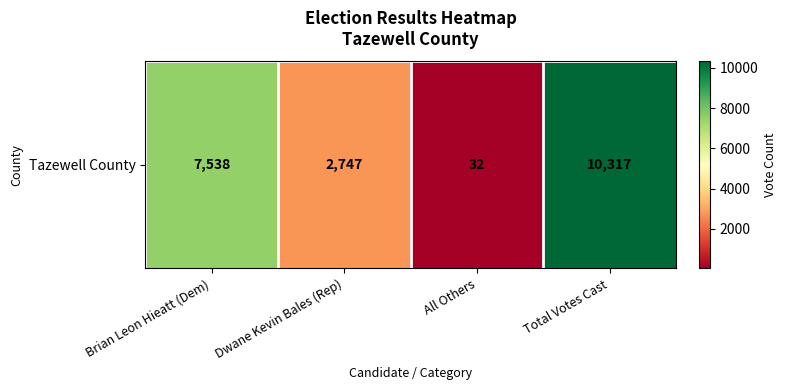

Rank the categories by value from highest to lowest.

Total Votes Cast, Brian Leon Hieatt (Dem), Dwane Kevin Bales (Rep), All Others